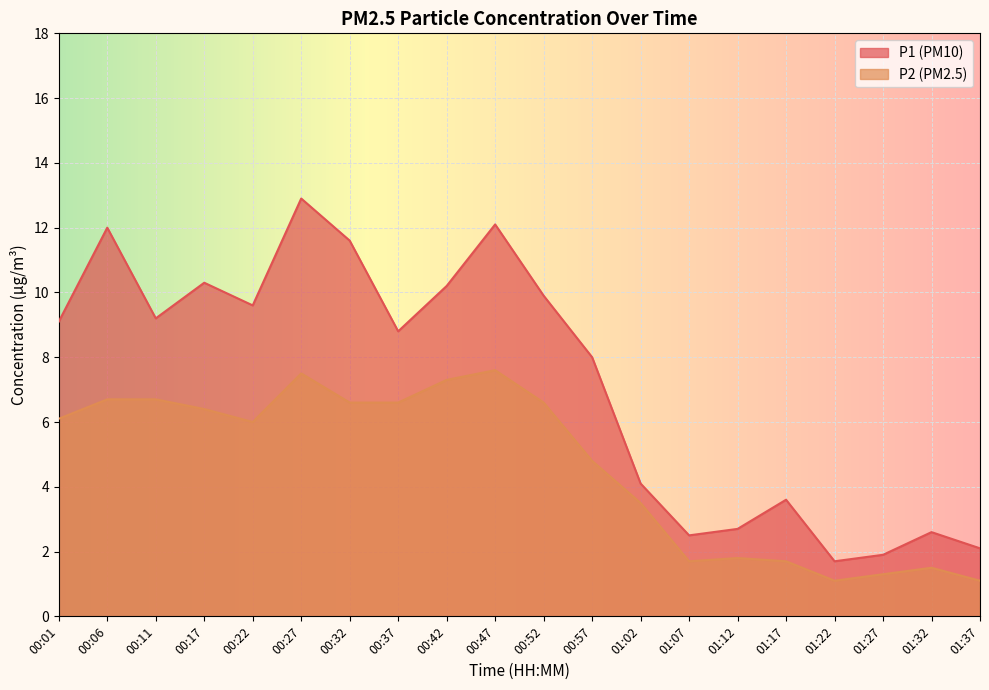

In P2, how many points are lower than both neighbors (excluding endpoints)?

3